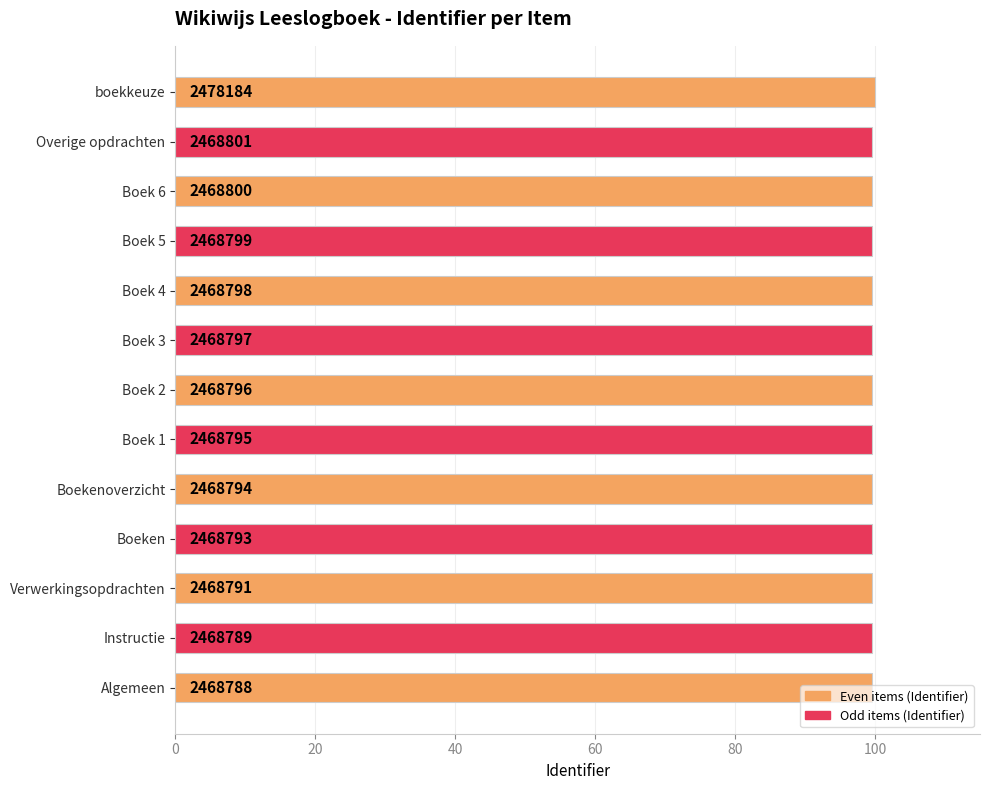

How many bars are there in total?

13